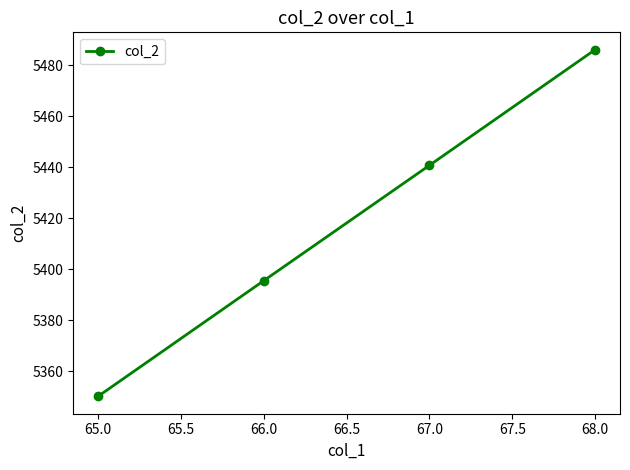

Which label corresponds to the largest value in the chart?

68.0